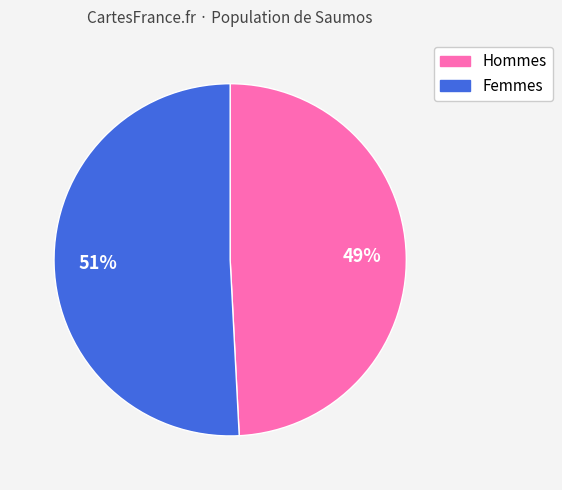

Rank the categories by value from lowest to highest.

Hommes, Femmes